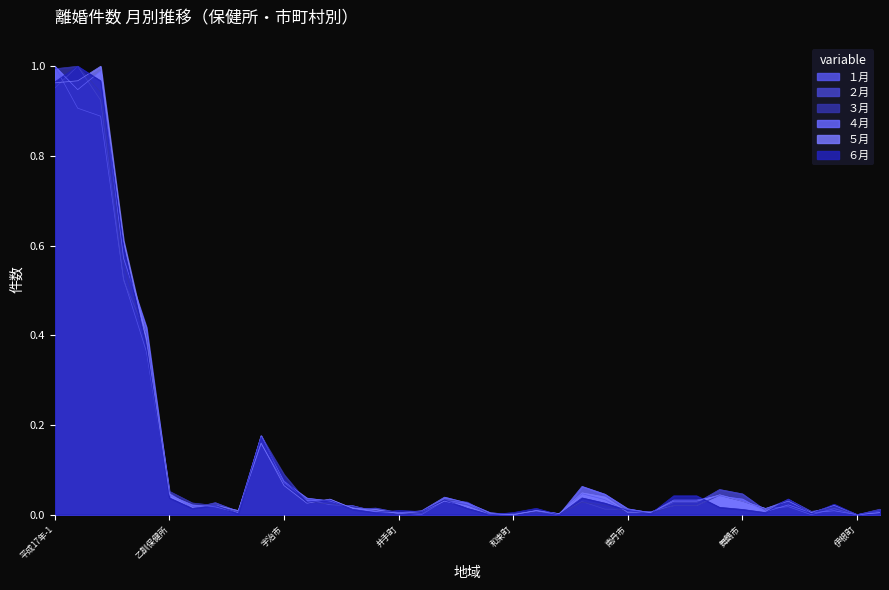

What is the label of the 13th point from the right?

亀岡市